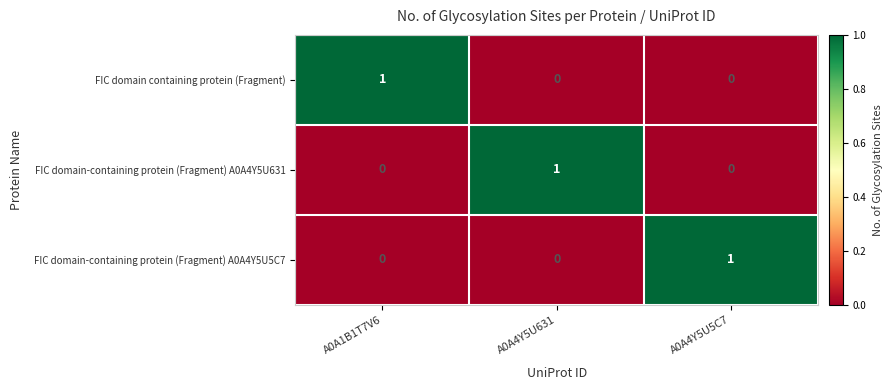

How many FIC domain-containing protein (Fragment) A0A4Y5U5C7 values are between 0 and 1?

3